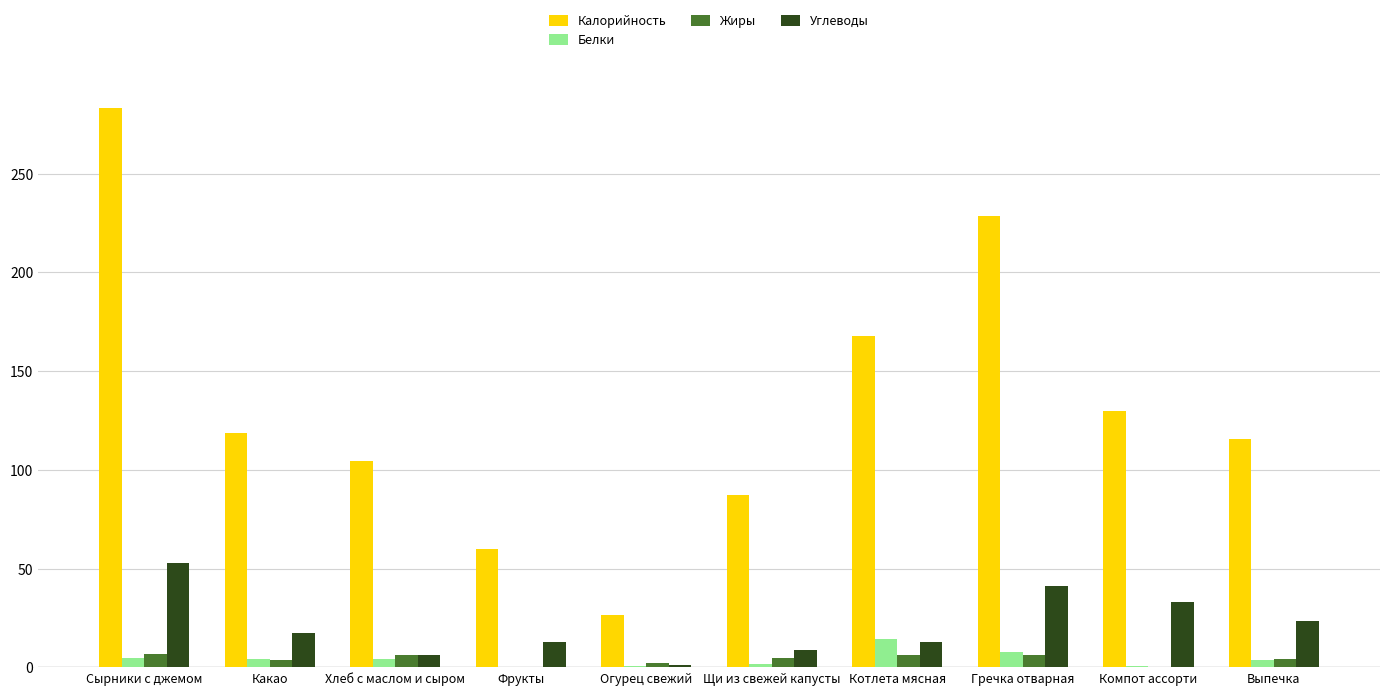

What is the sum of the Калорийность values at Огурец свежий and Котлета мясная?

194.5